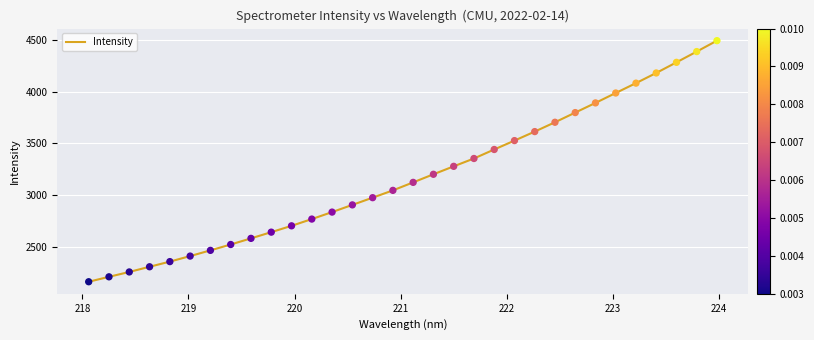

What is the smallest value displayed?

2162.5